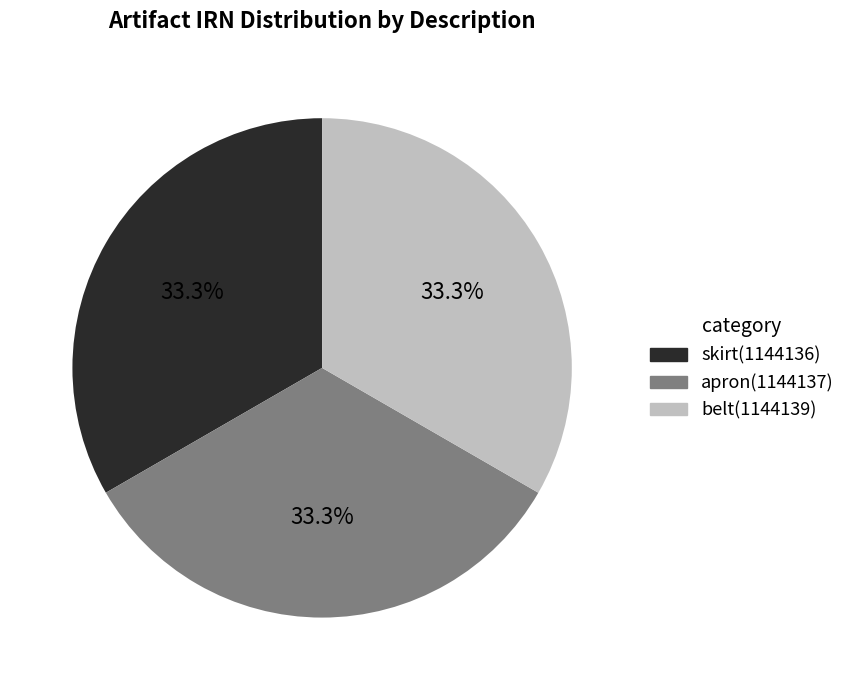

What portion of the pie excludes apron?

66.7%